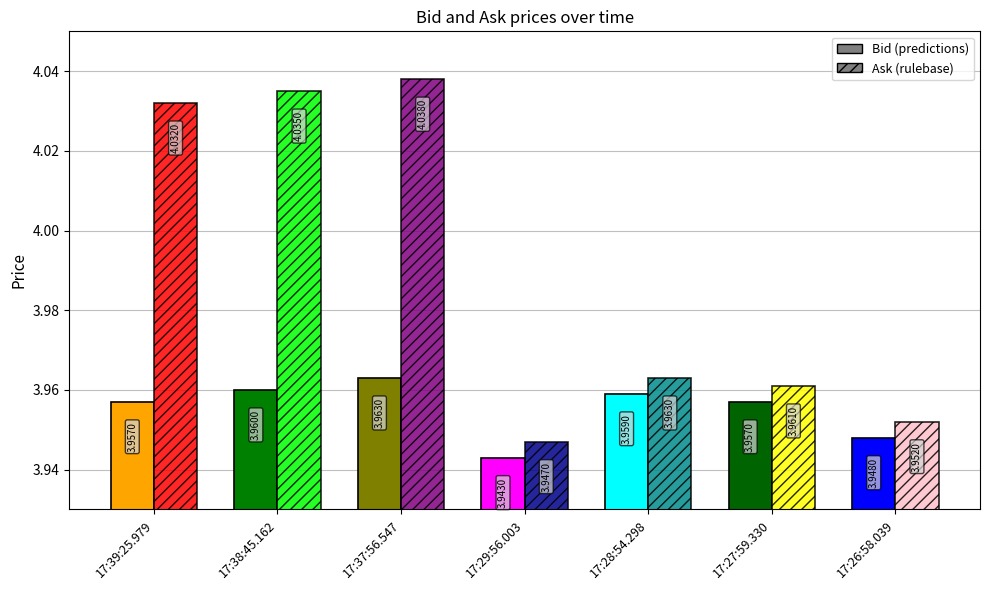

What is the greatest value displayed?

4.0